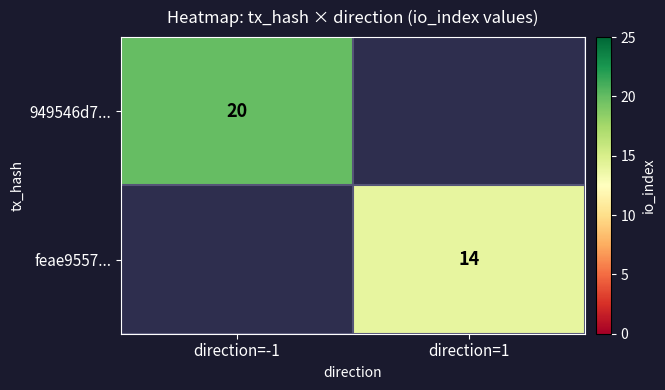

The feae9557... series shows 5 at direction=1. True or false?

False